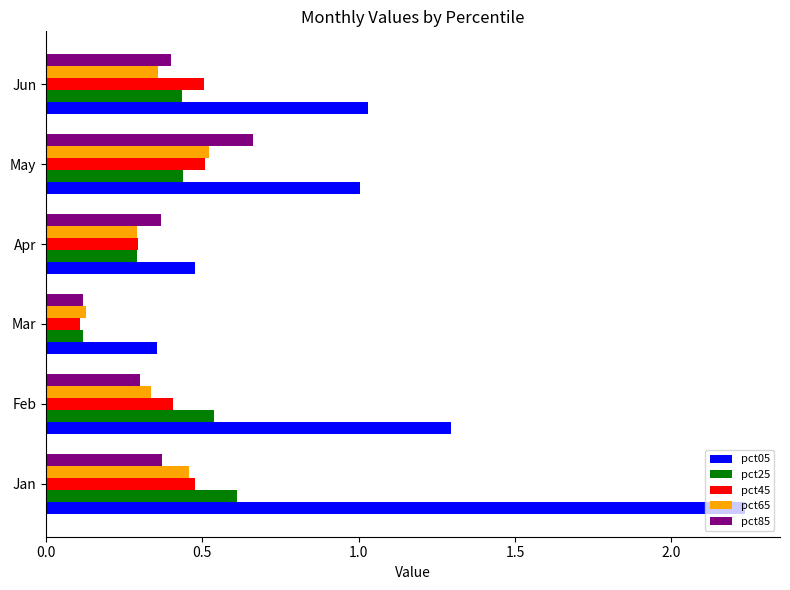

How many categories are shown in the chart?

6